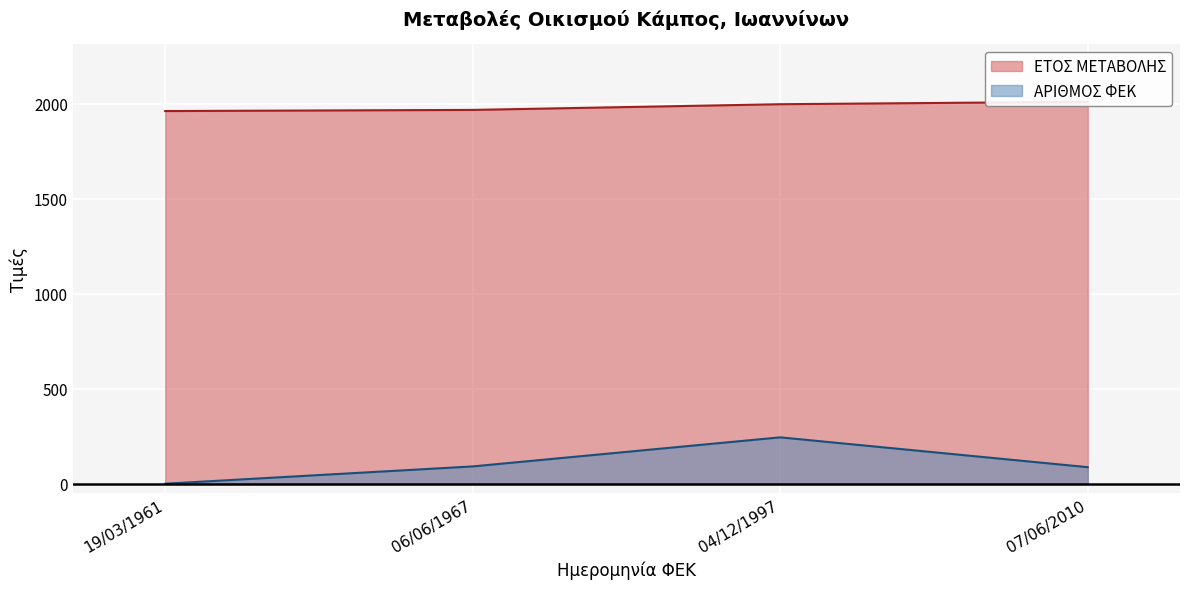

Where is the first local maximum for ΑΡΙΘΜΟΣ ΦΕΚ?

04/12/1997